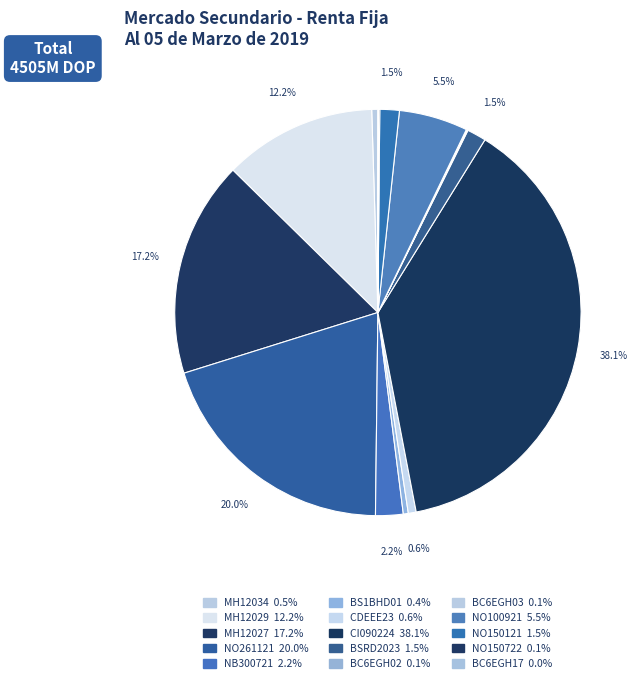

Which category has the biggest portion of the pie?

CI090224